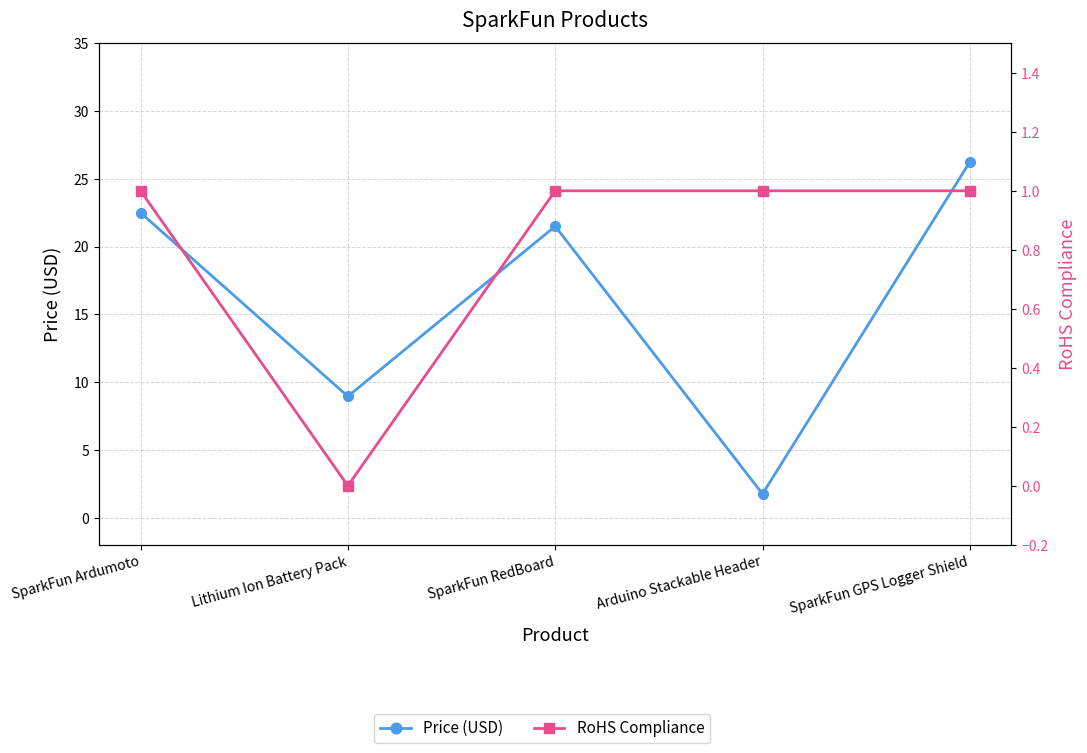

At how many categories does at least one series exceed 25?

1